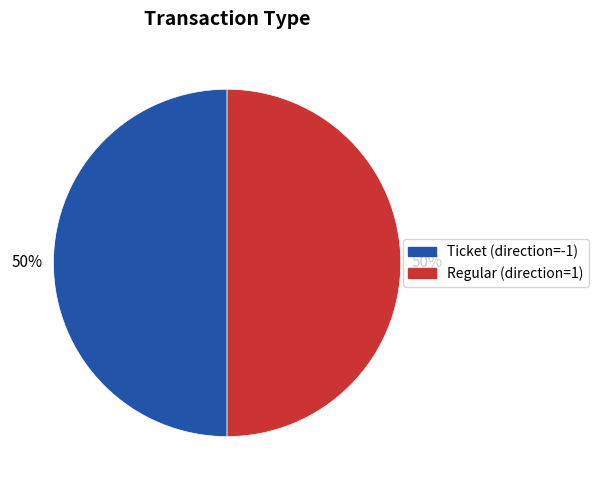

How many segments does this pie chart have?

2